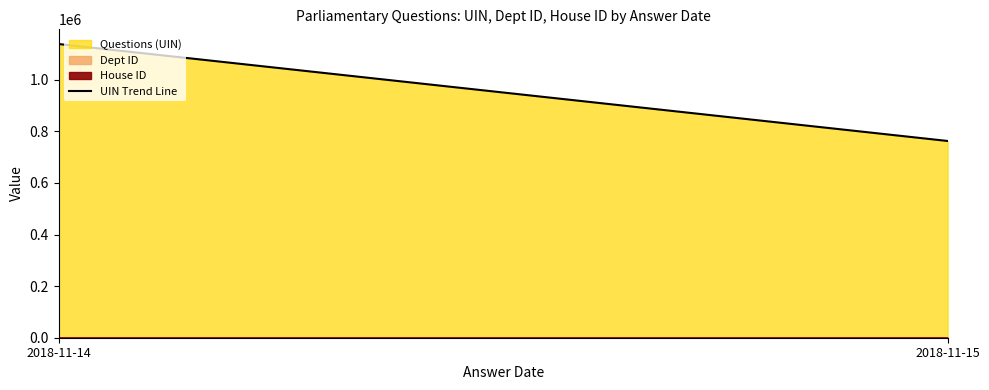

What is the smallest value displayed?

762483